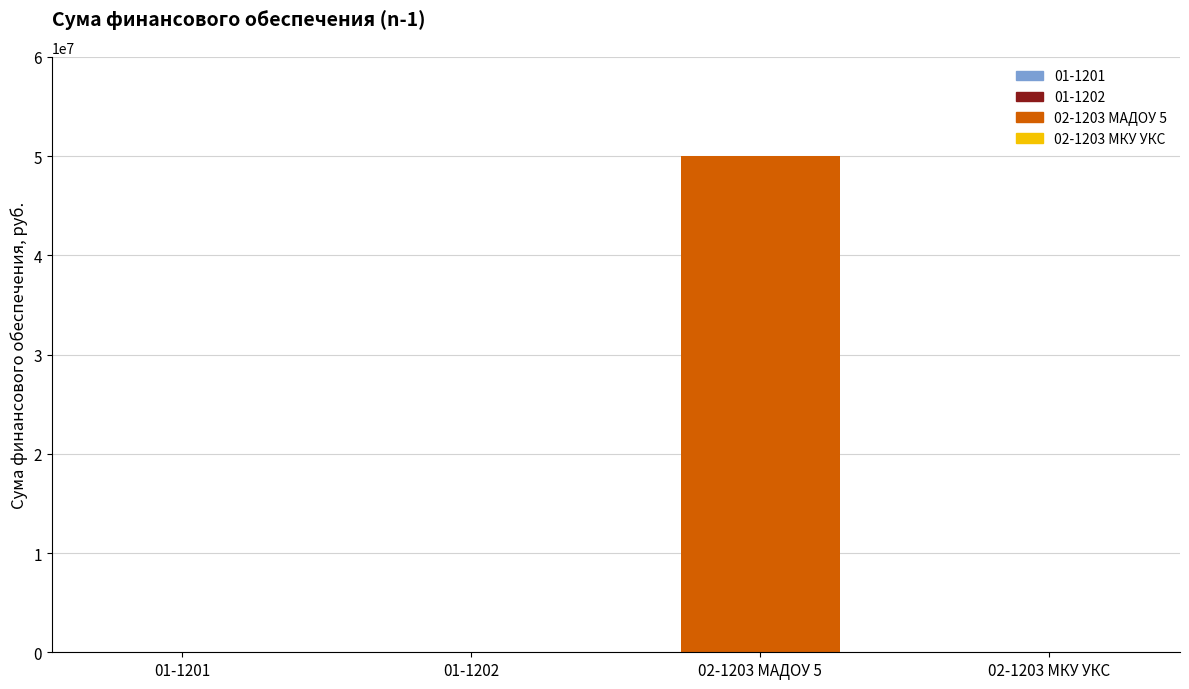

How many categories are shown in the chart?

4